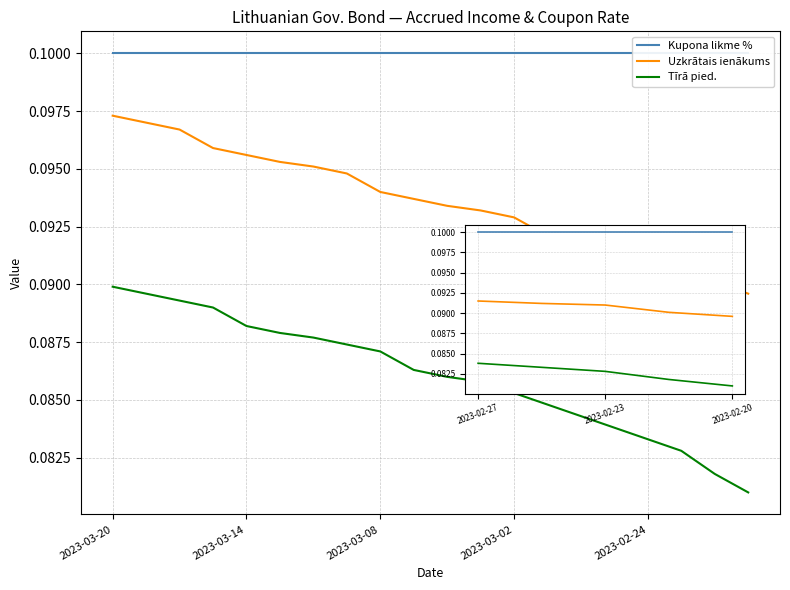

How many data points does each series have?

20